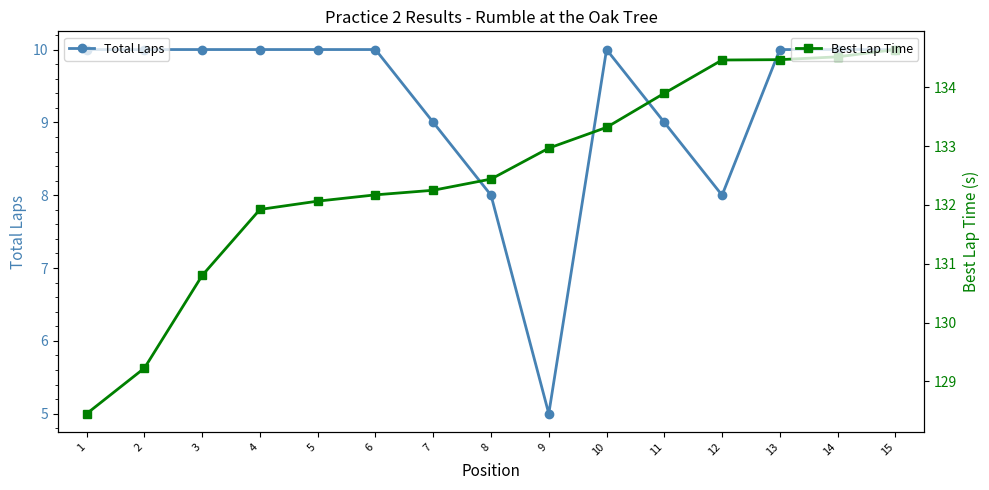

At 2, list the series in order from smallest to largest.

Total Laps, Best Lap Time